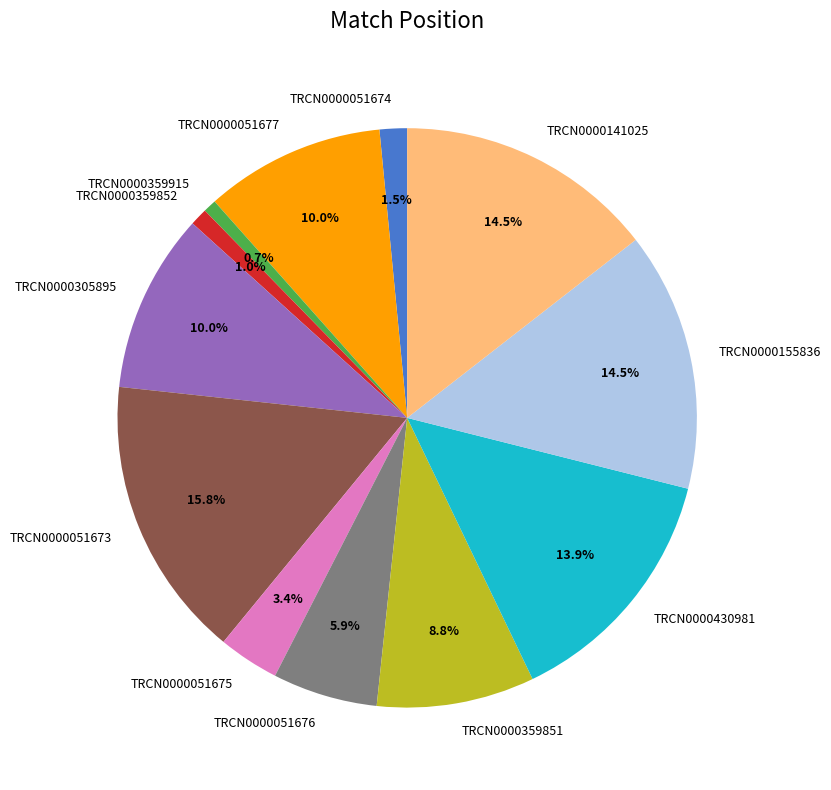

To the nearest percent, what is the difference between the largest and smallest slice percentages?

15%